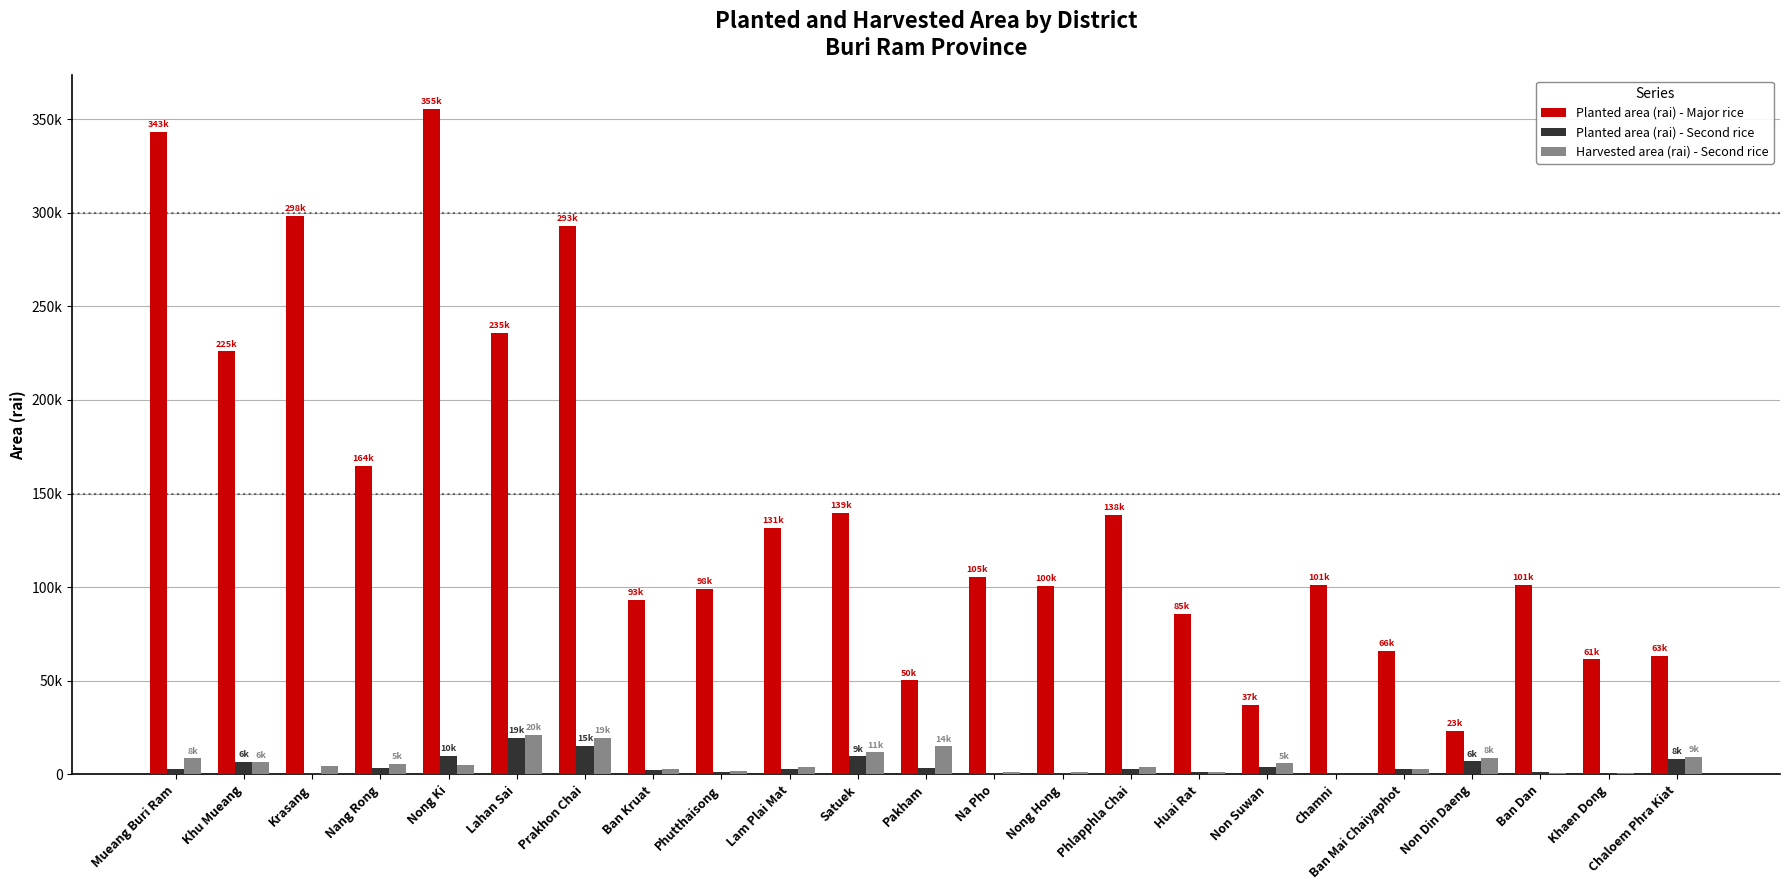

Which series has the largest total across all categories?

Planted area (rai) - Major rice